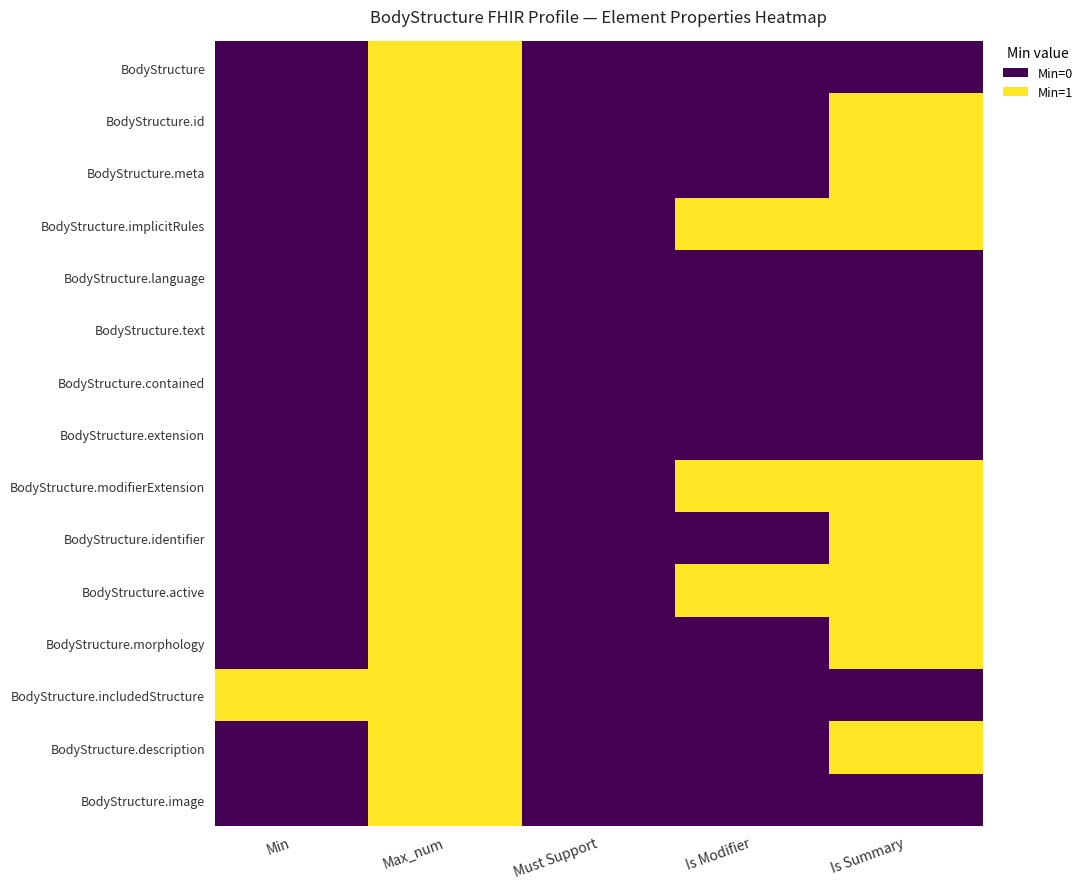

How many data points does each series have?

5